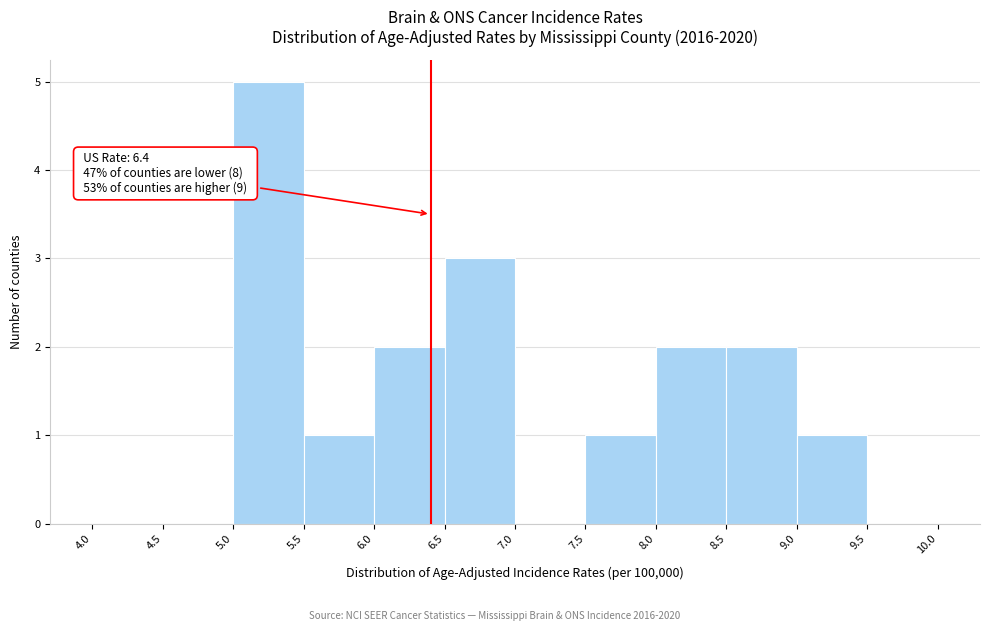

Which range on the x-axis has the tallest bar?

5.0 to 5.5